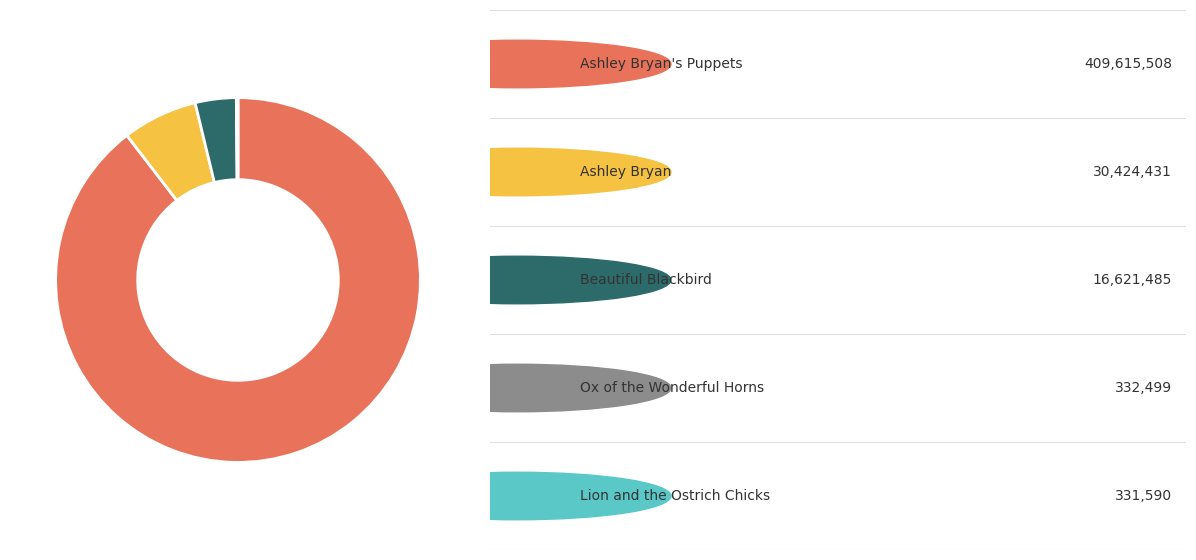

Does any single category account for the majority?

Yes